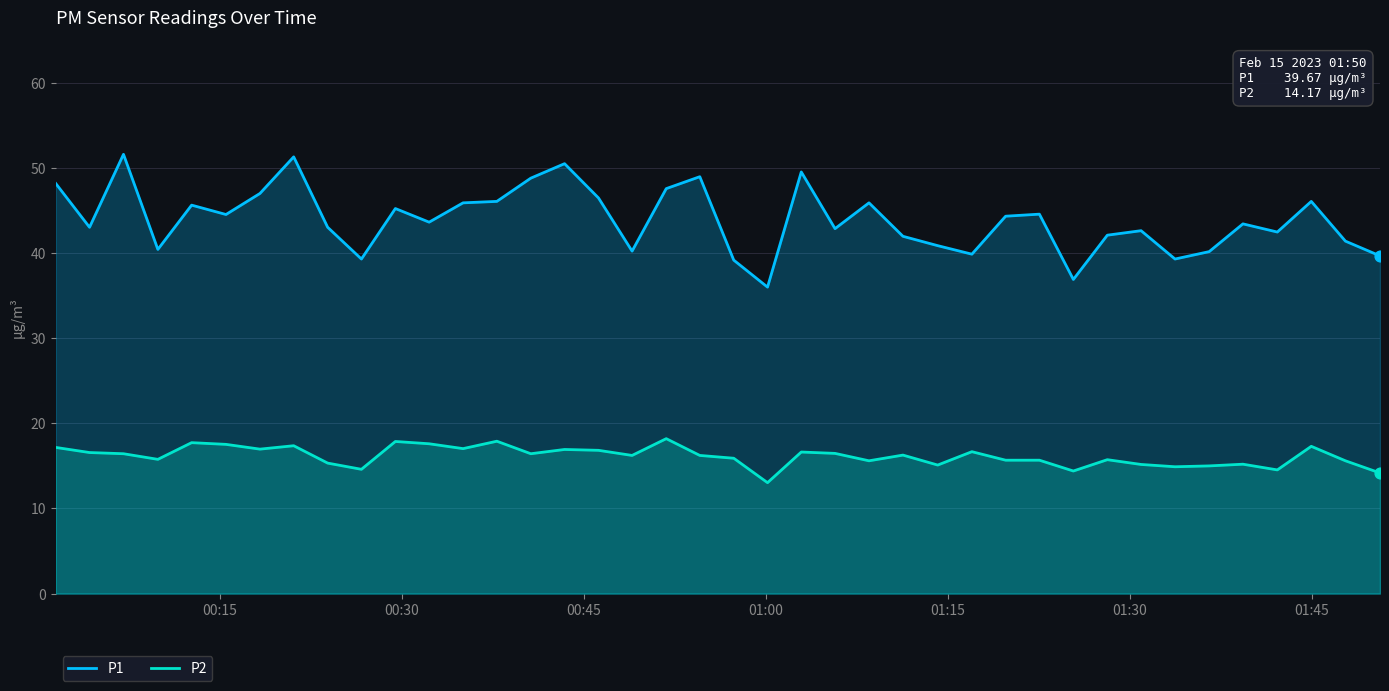

True or false: P2 and P1 cross at least once.

False